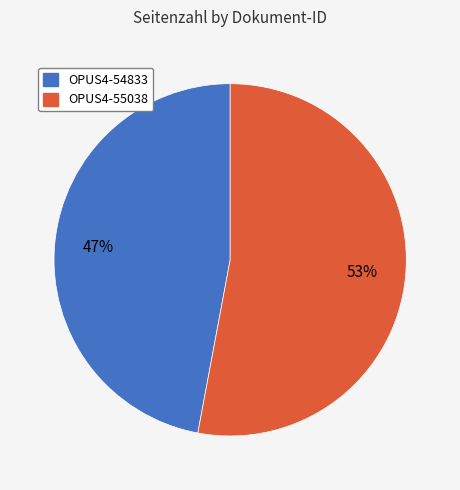

To the nearest percent, what is the average slice percentage?

50%